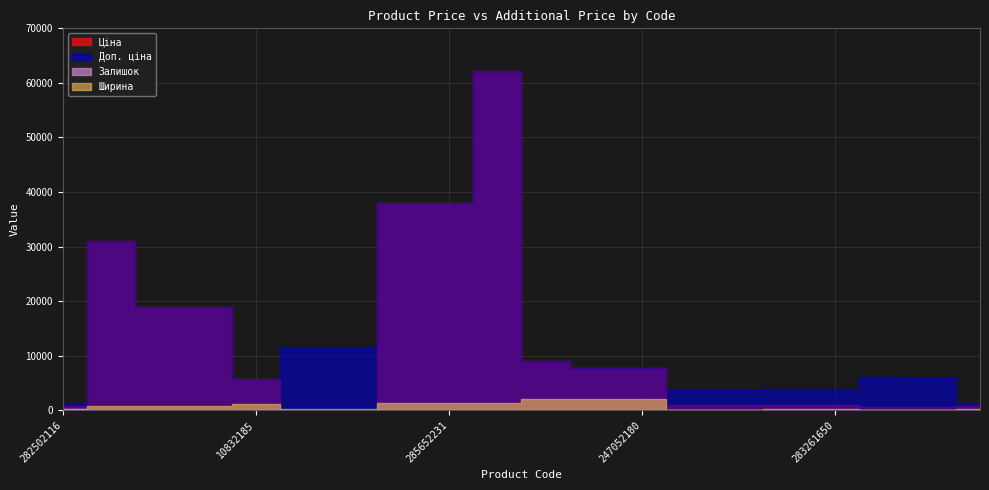

Reading right to left, transcribe all the data shown in this chart.

Ціна: 827.6	595.8	612.9	974.2	974.2	905.9	905.9	7680.9	7680.9	8955.1	62116.9	38011.3	38011.3	115.4	115.4	5736.9	19005.7	19005.7	31058.4	827.6
Доп. ціна: 1121.5	5957.6	6128.5	3896.9	3896.9	3623.4	3623.4	7680.9	7680.9	8955.1	62116.9	38011.3	38011.3	11537.0	11537.0	5736.9	19005.7	19005.7	31058.4	1121.5
Залишок: 123.0	6.0	13.0	6.0	7.0	5.0	6.0	21.0	19.0	10.0	15.0	21.0	10.0	290.0	260.0	0.0	0.0	0.0	0.0	140.0
Ширина: 189.0	115.0	115.0	140.0	140.0	133.0	133.0	2070.0	2070.0	2070.0	1400.0	1400.0	1400.0	0.0	0.0	1220.0	697.0	697.0	697.0	189.0